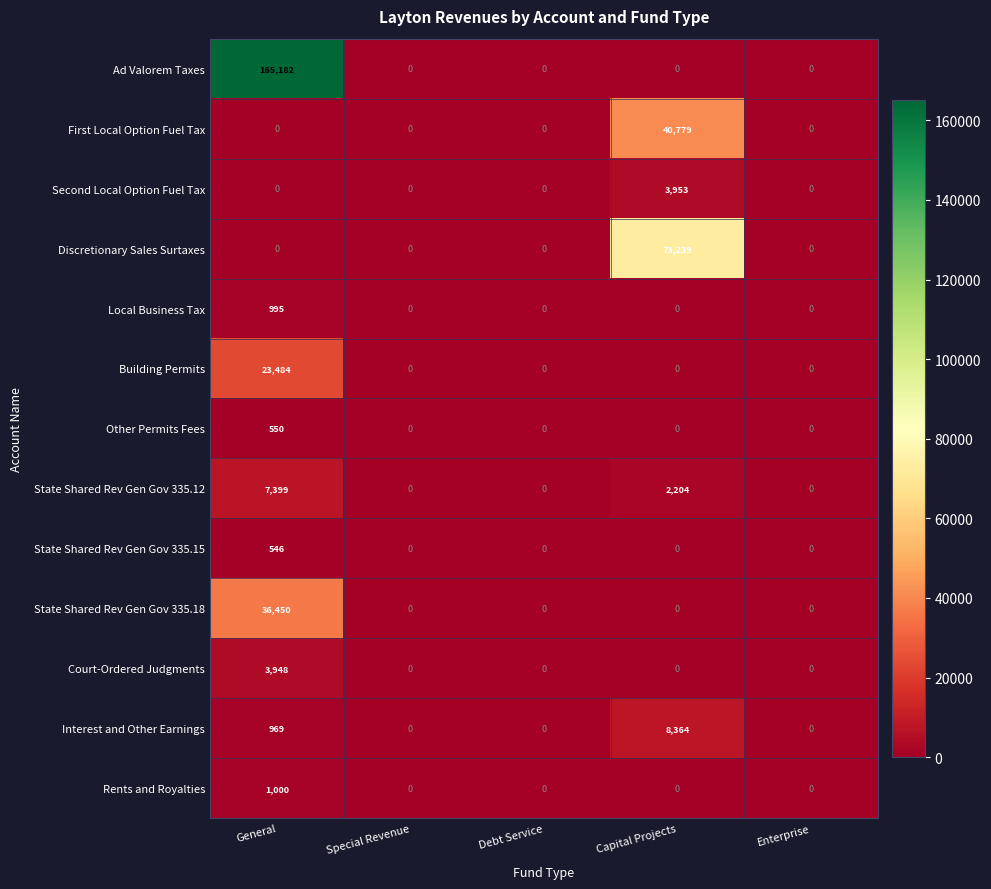

Which series has the widest spread of values?

Ad Valorem Taxes